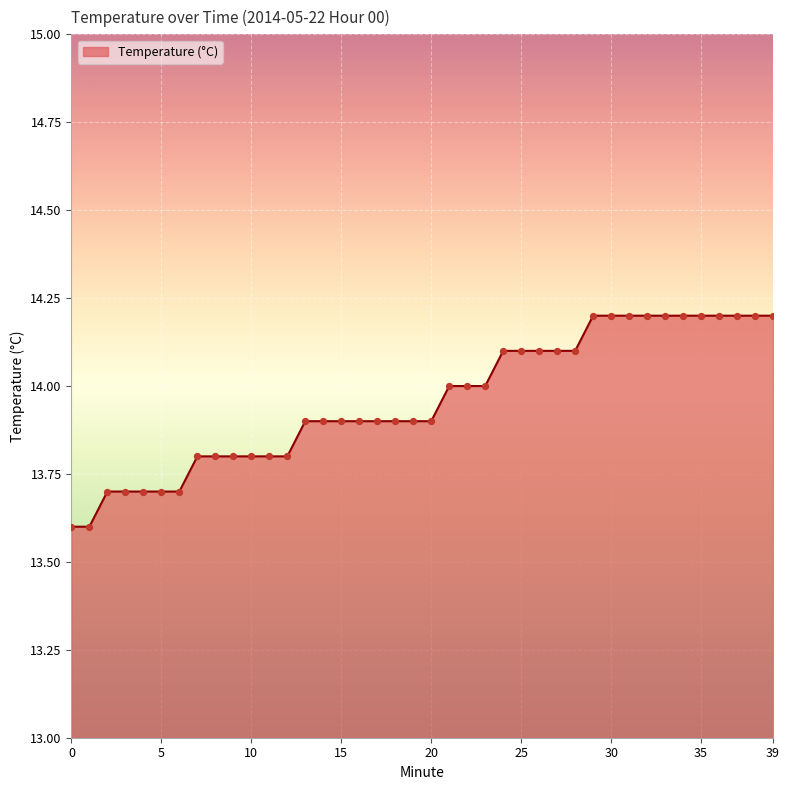

What is the difference between the maximum and minimum values?

0.6